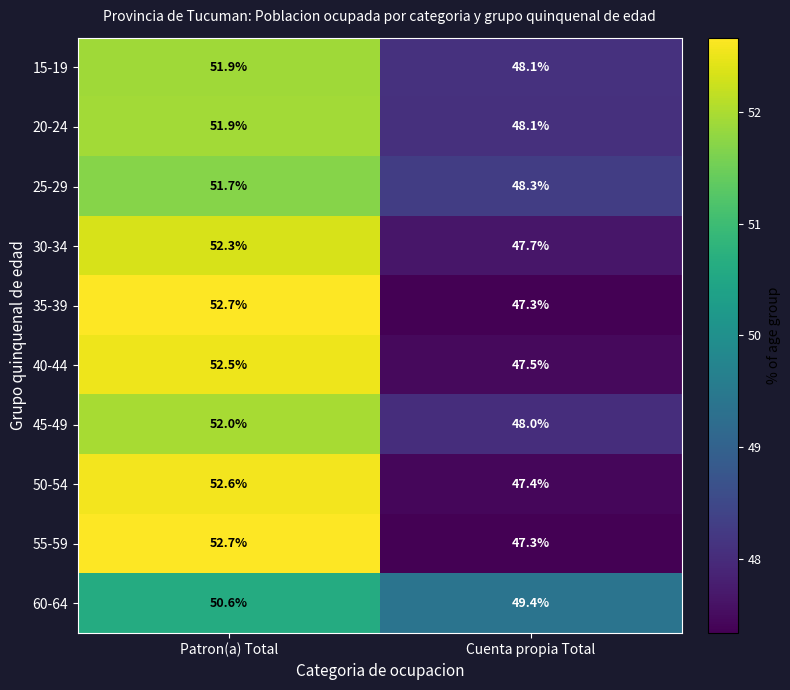

What is the difference between the maximum and minimum values in the 50-54 series?

5.2